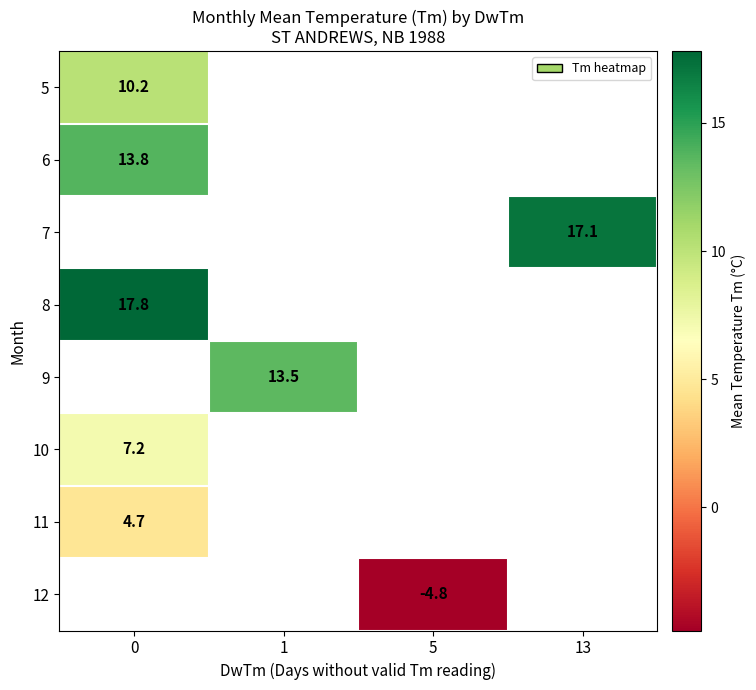

Which label corresponds to the smallest value in the chart?

5